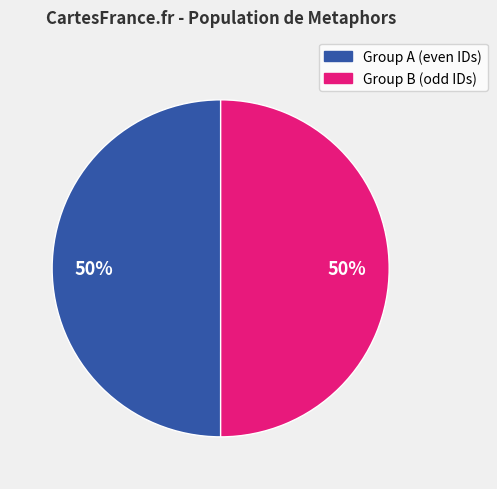

To the nearest percent, what is the average slice percentage?

50%